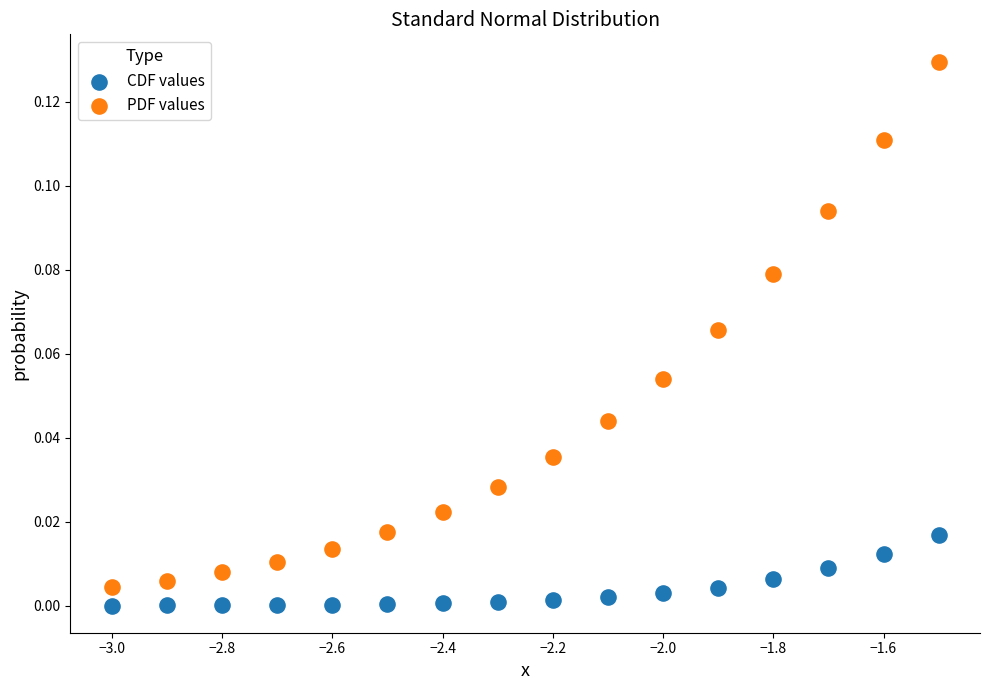

Across all data points, what is the range of X values (max minus min)?

1.5